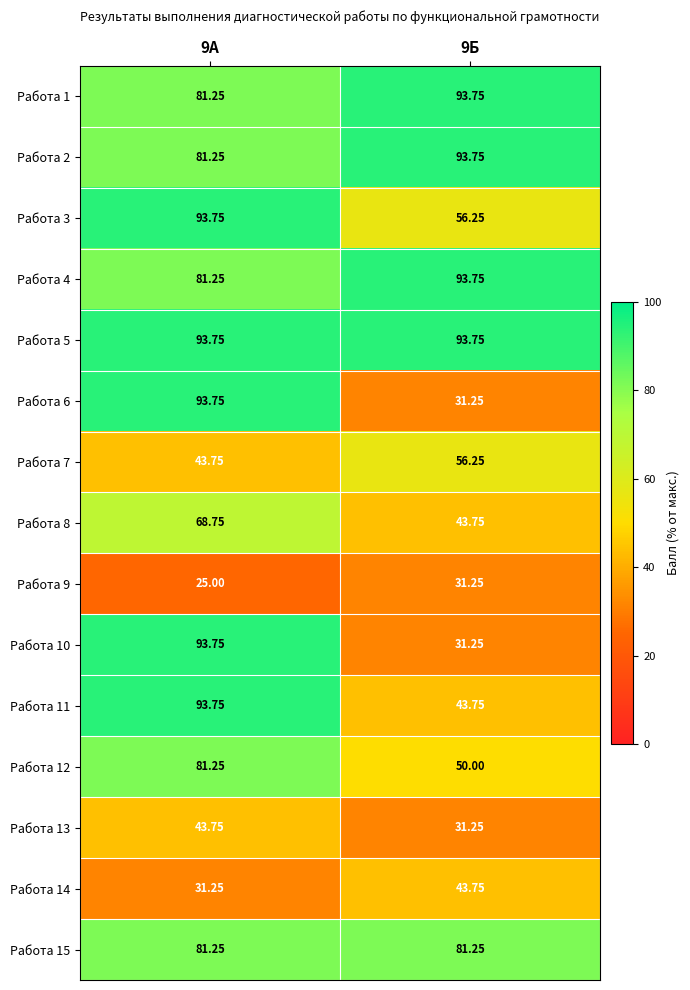

Is the value of Работа 9 at 9Б greater than the value of Работа 12 at 9Б?

No